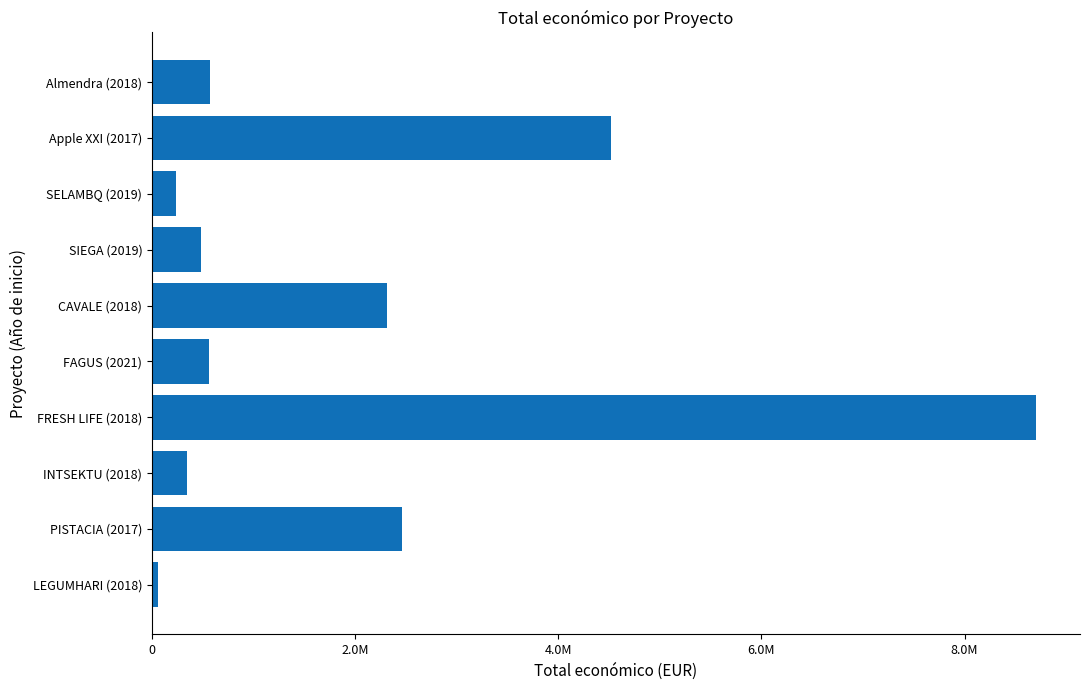

Does the chart contain any negative values?

No